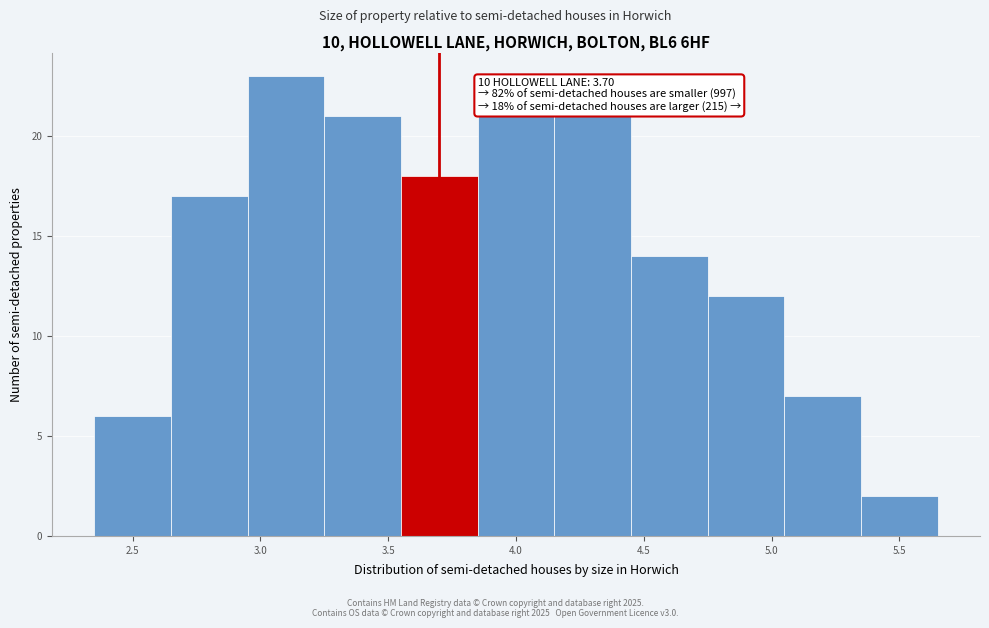

Which range on the x-axis has the tallest bar?

2.95 to 3.25